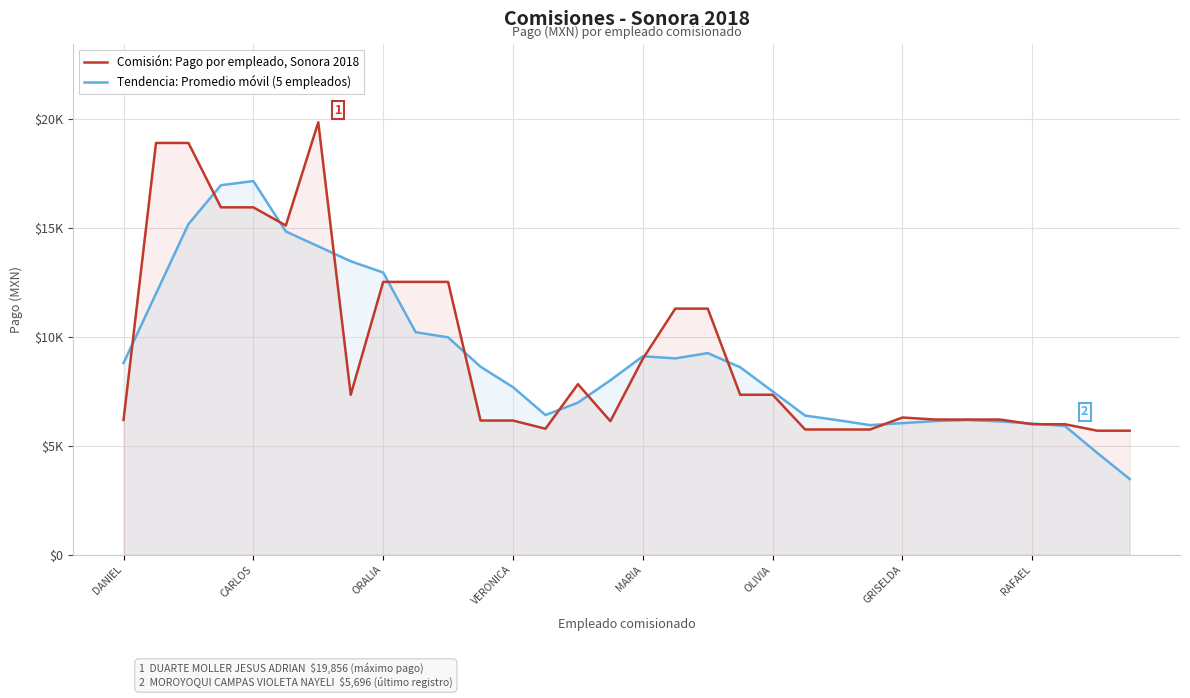

Which series ends up on top after the final intersection of Tendencia: Promedio móvil (5 empleados) and Comisión: Pago por empleado, Sonora 2018?

Comisión: Pago por empleado, Sonora 2018